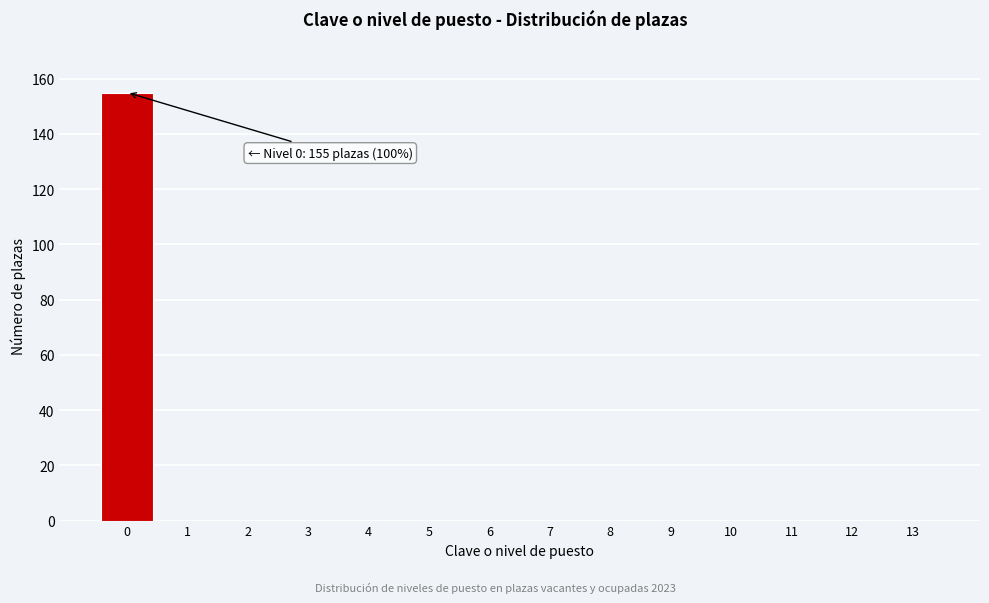

Reading left to right, extract all data points from this chart.

0=155	1=0	2=0	3=0	4=0	5=0	6=0	7=0	8=0	9=0	10=0	11=0	12=0	13=0